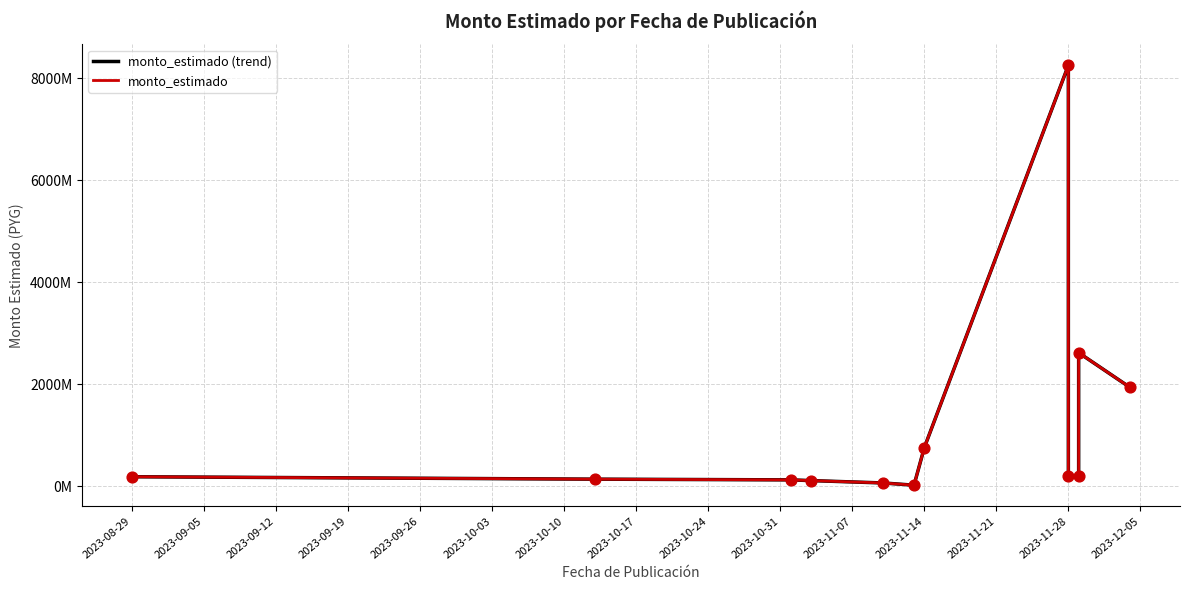

Which series contains the highest Y value?

monto_estimado (trend)